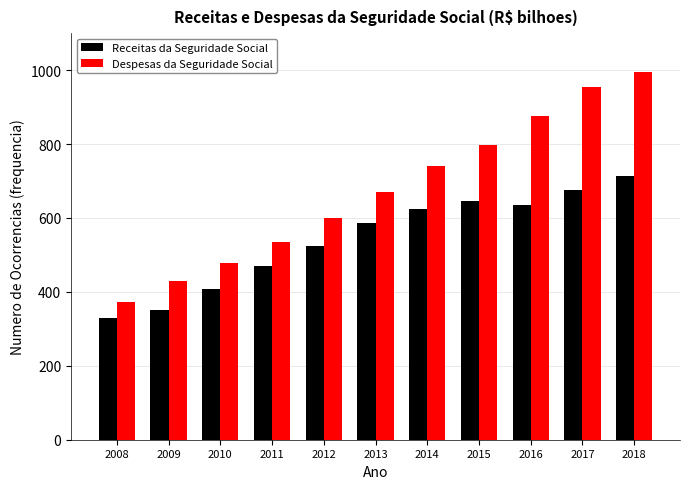

Reading right to left, extract all data points from this chart.

Receitas da Seguridade Social: 713.1	675.2	635.3	646.0	623.0	586.5	524.9	470.2	407.9	349.8	330.0
Despesas da Seguridade Social: 993.7	953.3	874.7	796.6	740.7	669.2	601.0	533.9	477.1	428.5	372.1